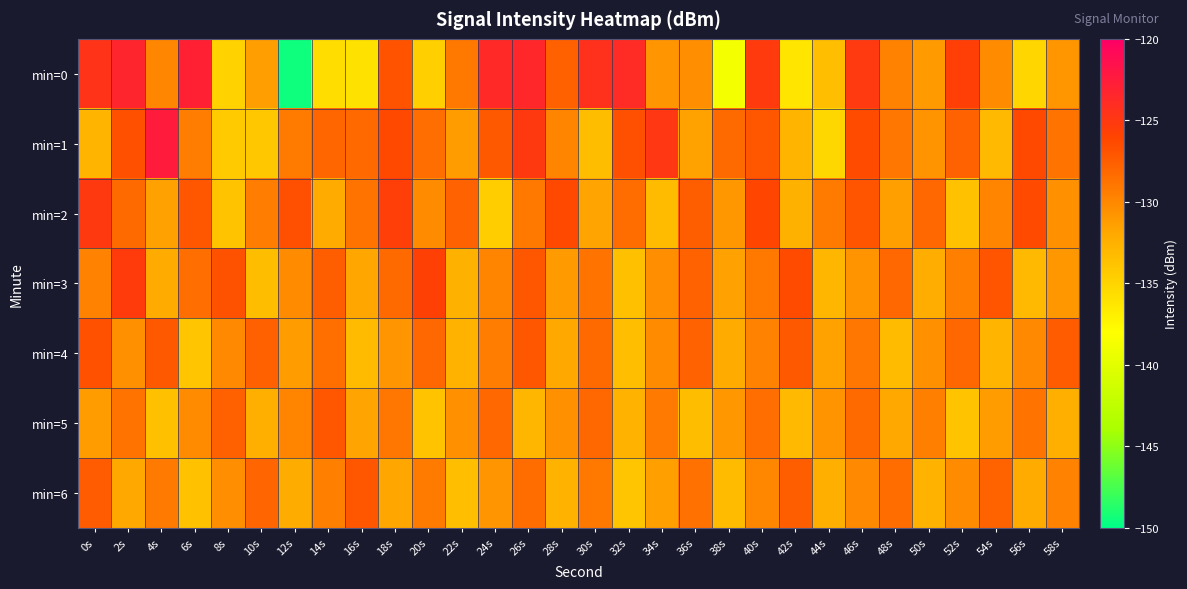

What is the spread (max minus min) of values at 50s?

4.5